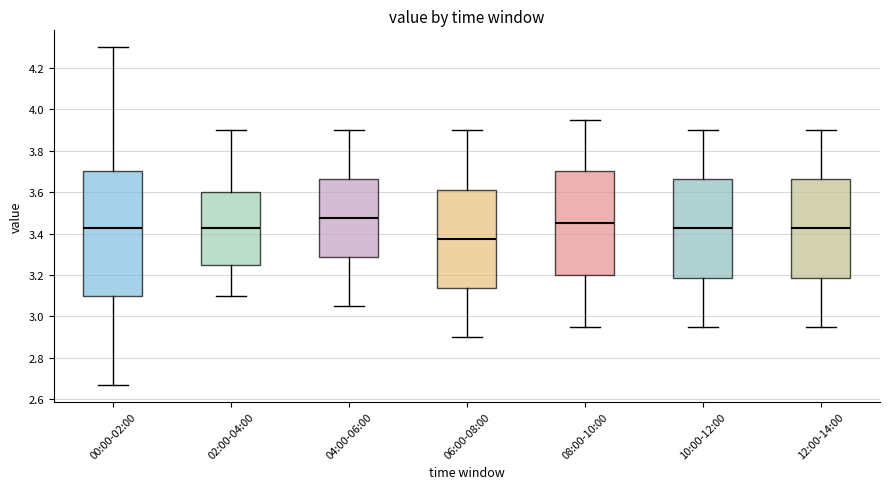

Comparing the boxes themselves (not the whiskers), which one is the tallest?

00:00-02:00